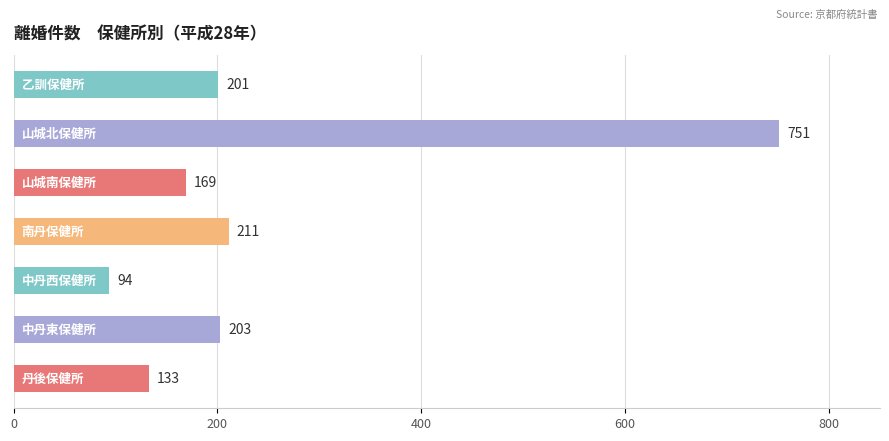

What is the value of the 5th bar from the top?

94